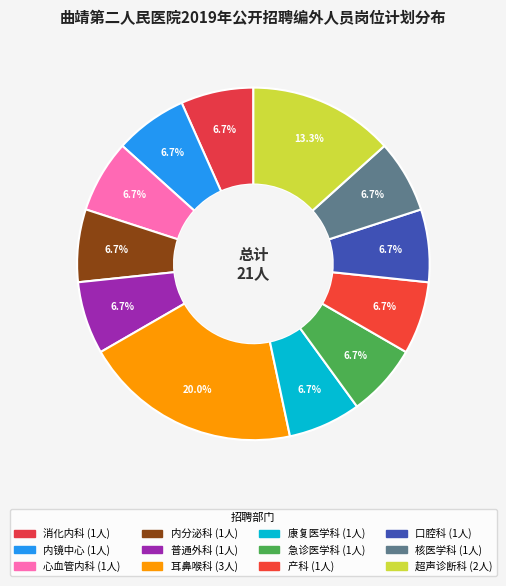

What percentage is NOT represented by 急诊医学科?

93.3%